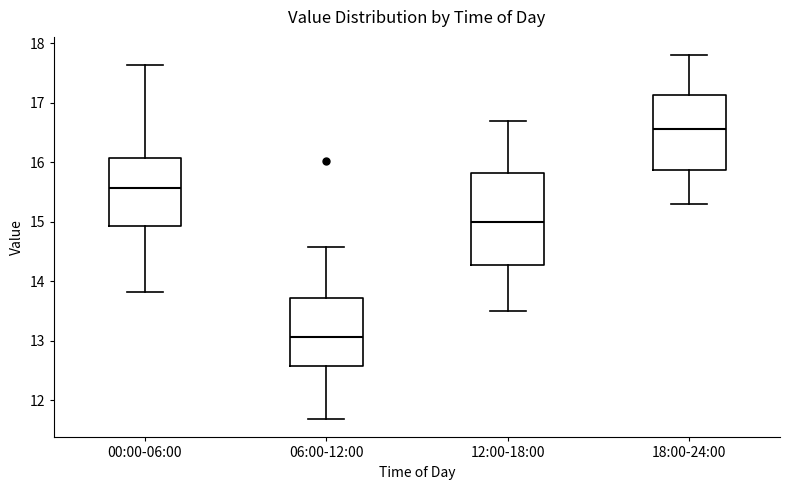

Where does the lower whisker of the box for 12:00-18:00 end on the y-axis? The values are not printed on the chart, so give them approximately, as read against the axis.

13.5